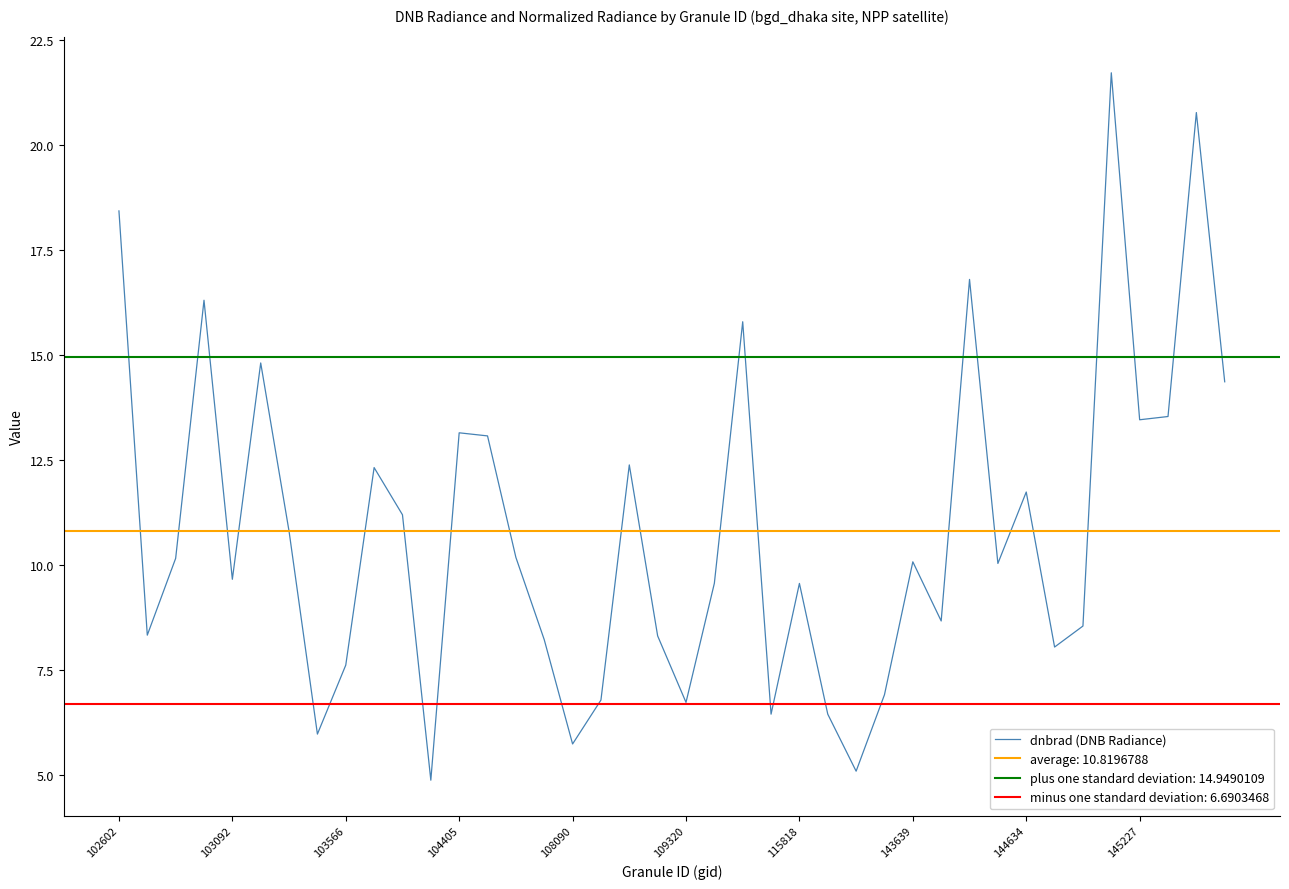

At which label does the data first exceed 10?

102602